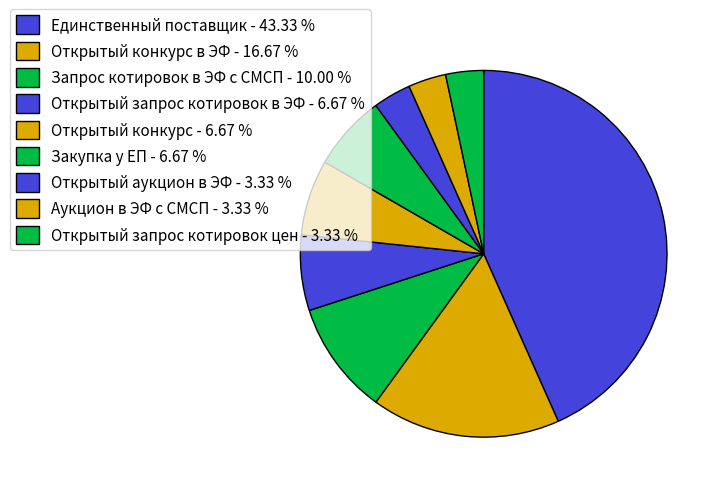

Rank the categories by value from highest to lowest.

Единственный поставщик, Открытый конкурс в ЭФ, Запрос котировок в ЭФ с СМСП, Открытый запрос котировок в ЭФ, Открытый конкурс, Закупка у ЕП, Открытый аукцион в ЭФ, Аукцион в ЭФ с СМСП, Открытый запрос котировок цен